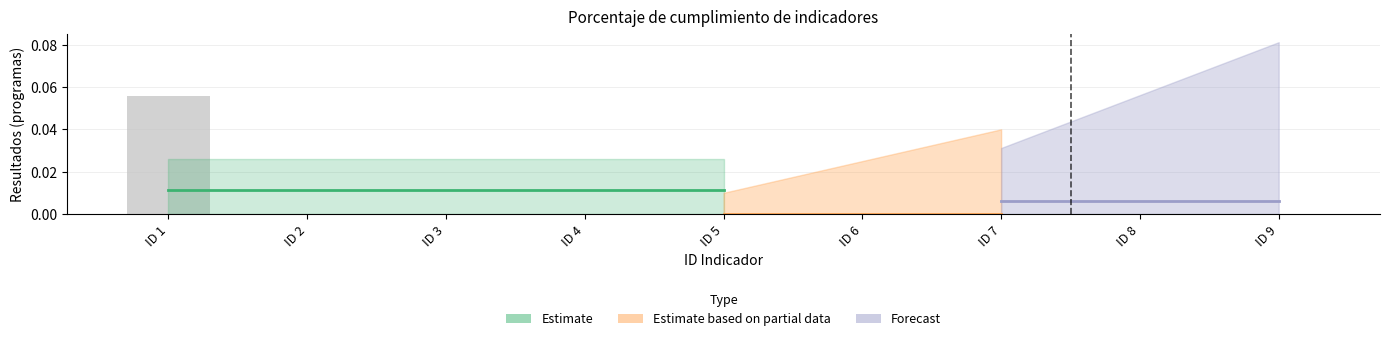

The chart shows a value of 0.0 at ID 4. True or false?

True